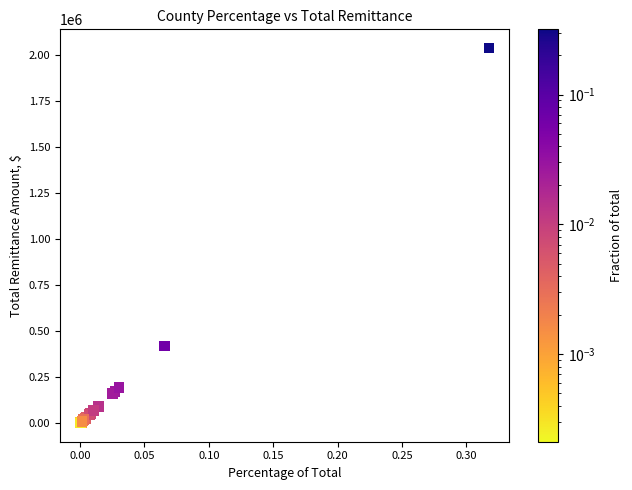

What Y value in the scatter plot is closest to 1019129?

419019.7